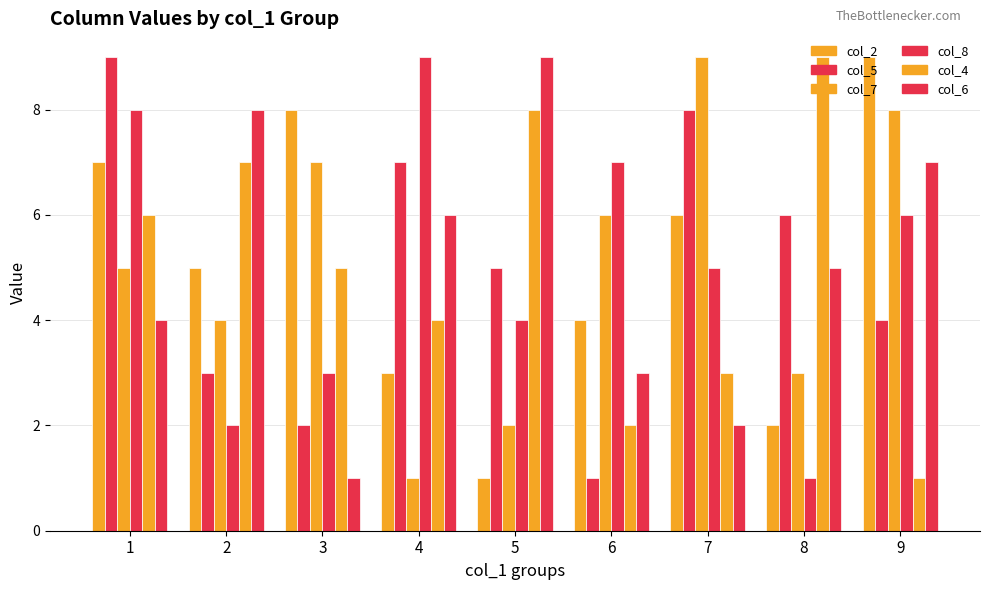

Are the bars grouped side by side (vs. stacked)?

Yes